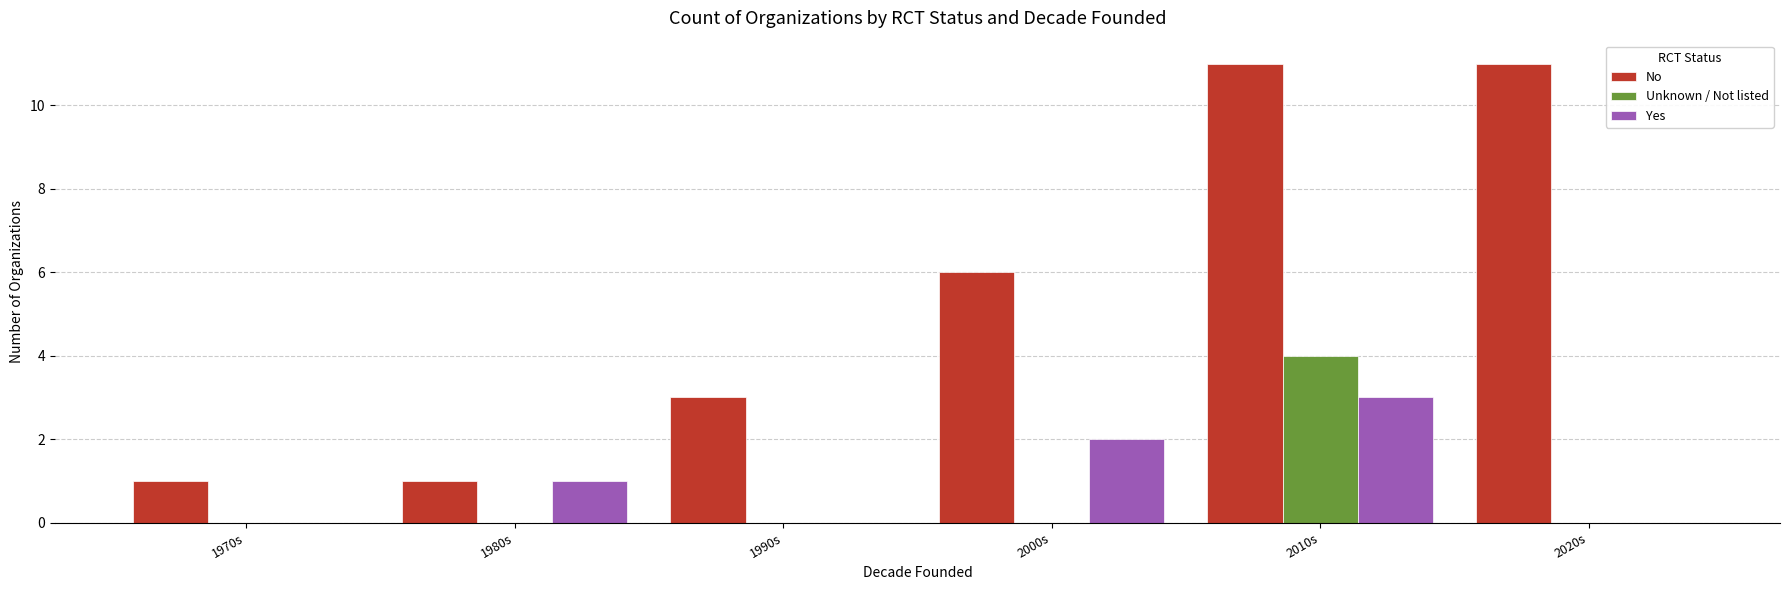

Reading right to left, transcribe all the data shown in this chart.

No: 11	11	6	3	1	1
Unknown / Not listed: 0	4	0	0	0	0
Yes: 0	3	2	0	1	0